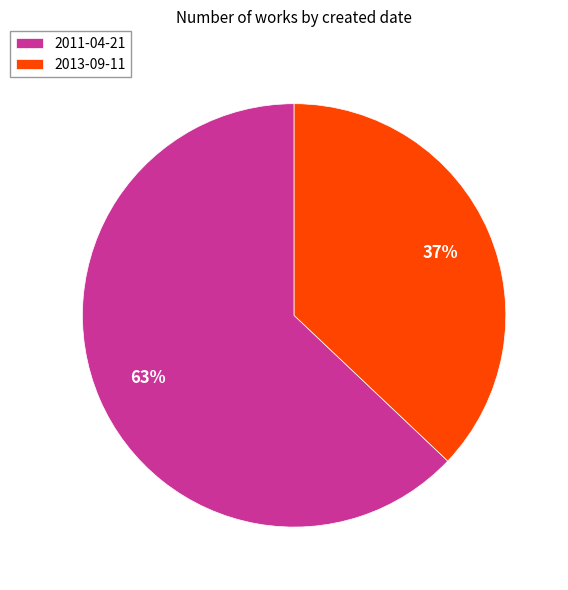

What percentage is the 2013-09-11 slice, to the nearest percent?

37%